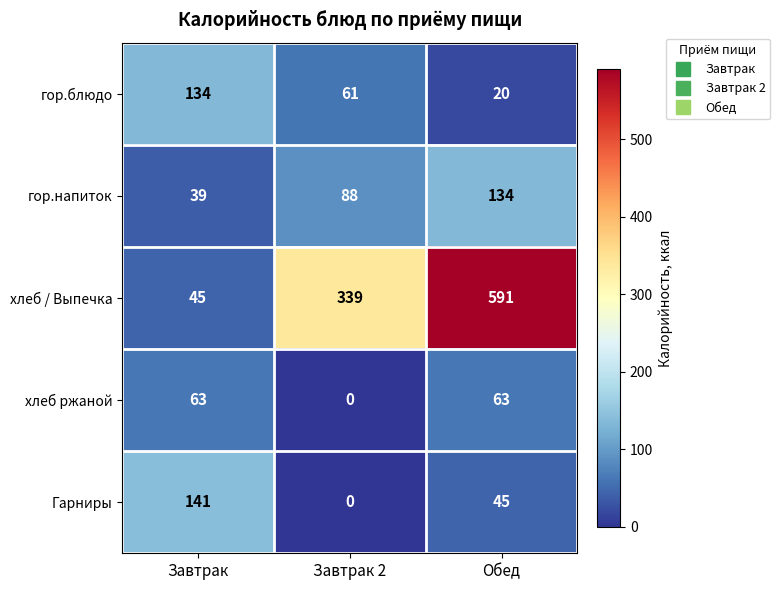

What is the difference between the maximum and minimum values in the гор.блюдо series?

114